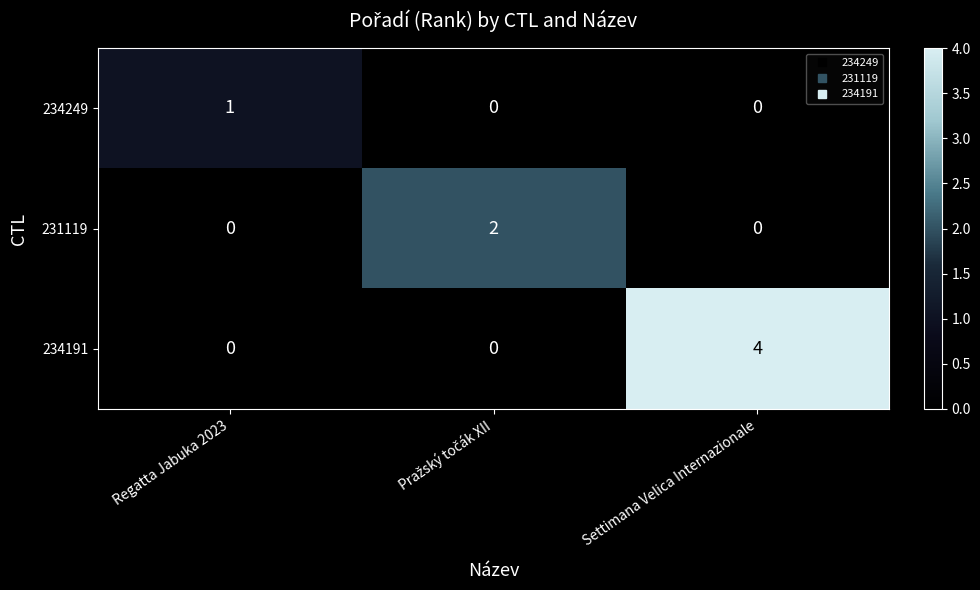

Is it true that 234191 equals 0 at Regatta Jabuka 2023?

True